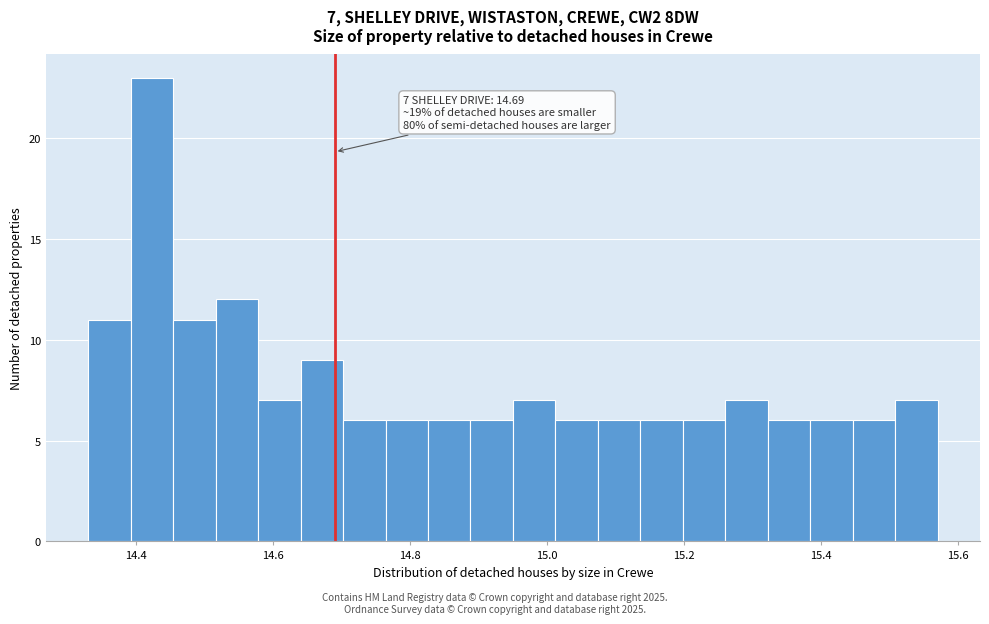

Around what value on the x-axis is the tallest bar? Give the approximate position of its centre, as read against the axis.

14.42